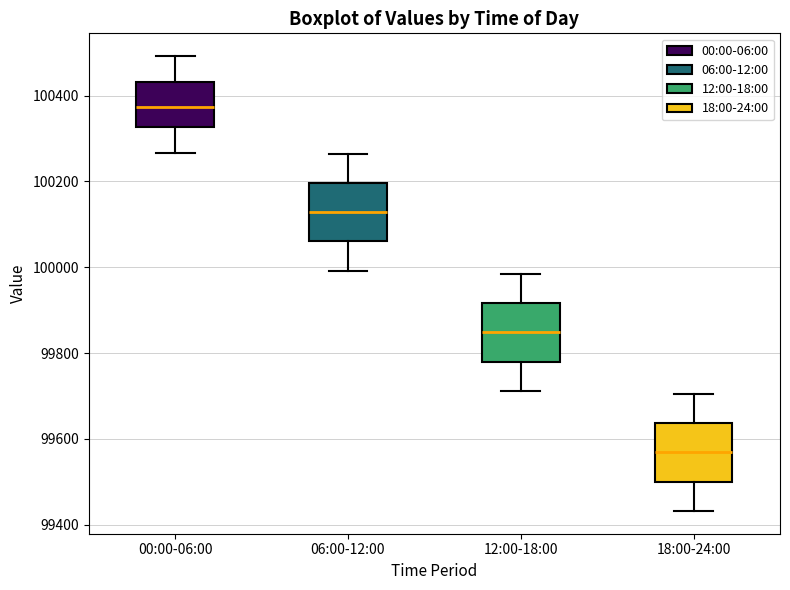

Reading left to right, read every box against the y-axis: the position of its median line, the range the box covers, and the ends of its whiskers. The values are not printed on the chart, so give them approximately, as read against the axis.

00:00-06:00: median 100380, box 100320 to 100440, whiskers 100260 to 100500
06:00-12:00: median 100120, box 100060 to 100200, whiskers 100000 to 100260
12:00-18:00: median 99840, box 99780 to 99920, whiskers 99720 to 99980
18:00-24:00: median 99560, box 99500 to 99640, whiskers 99440 to 99700